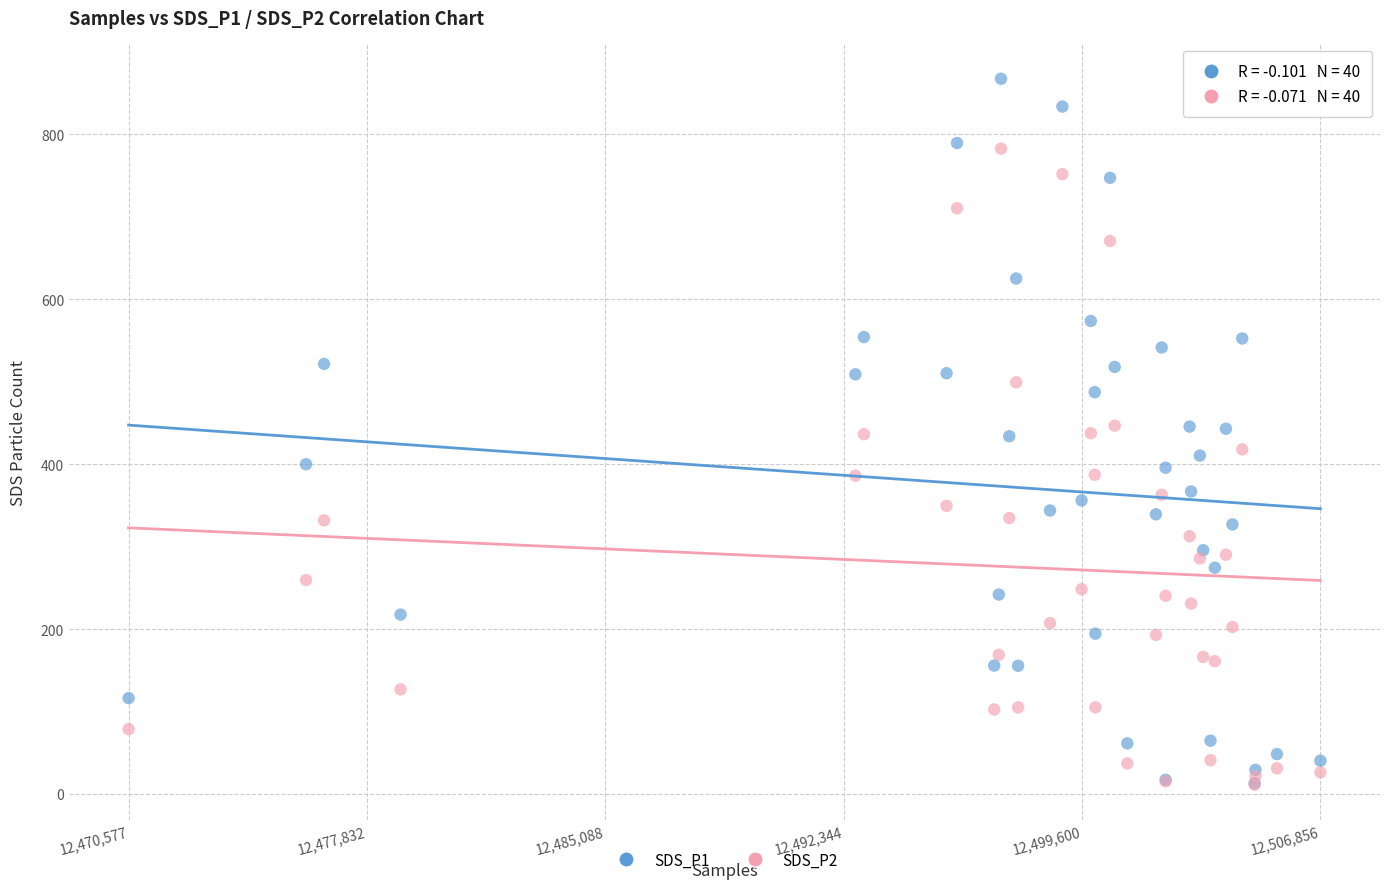

Which series contains the highest Y value?

SDS_P1